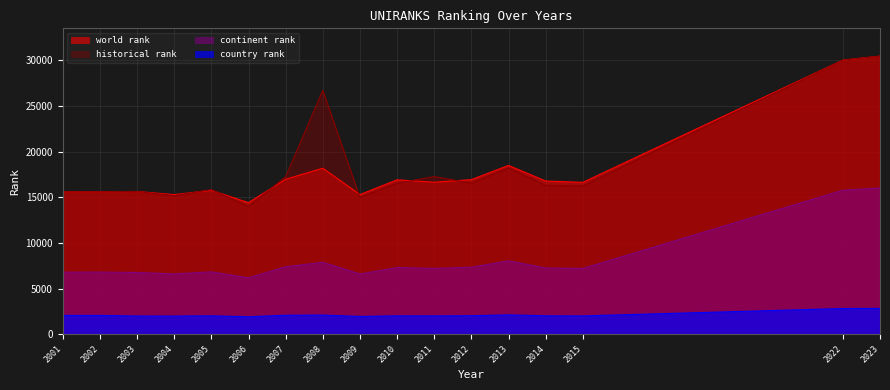

The value of historical rank at 2011 is 23303. True or false?

False